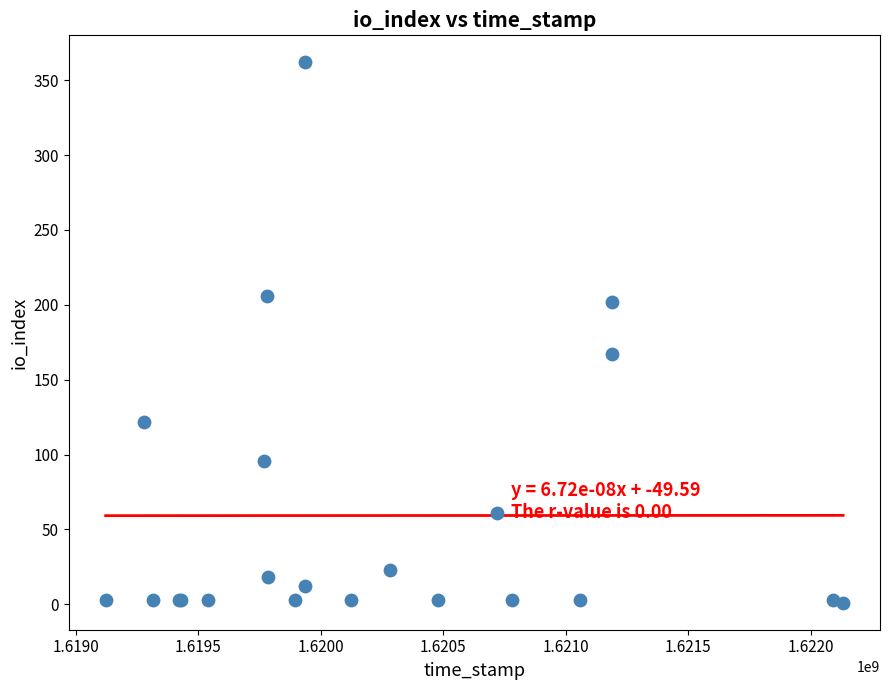

What Y value in the scatter plot is closest to 181?

167